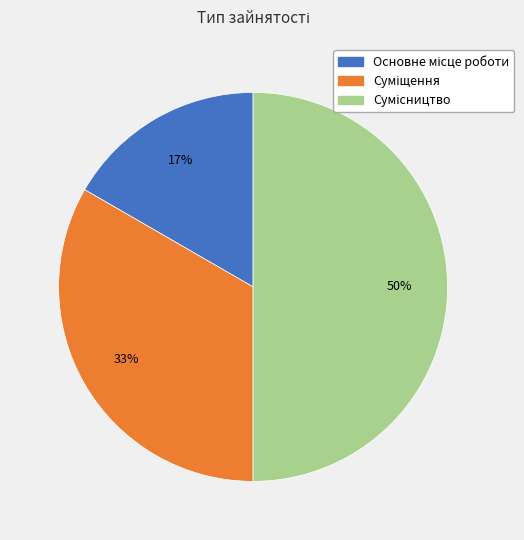

To the nearest percent, what is the difference between the largest and smallest slice percentages?

33%